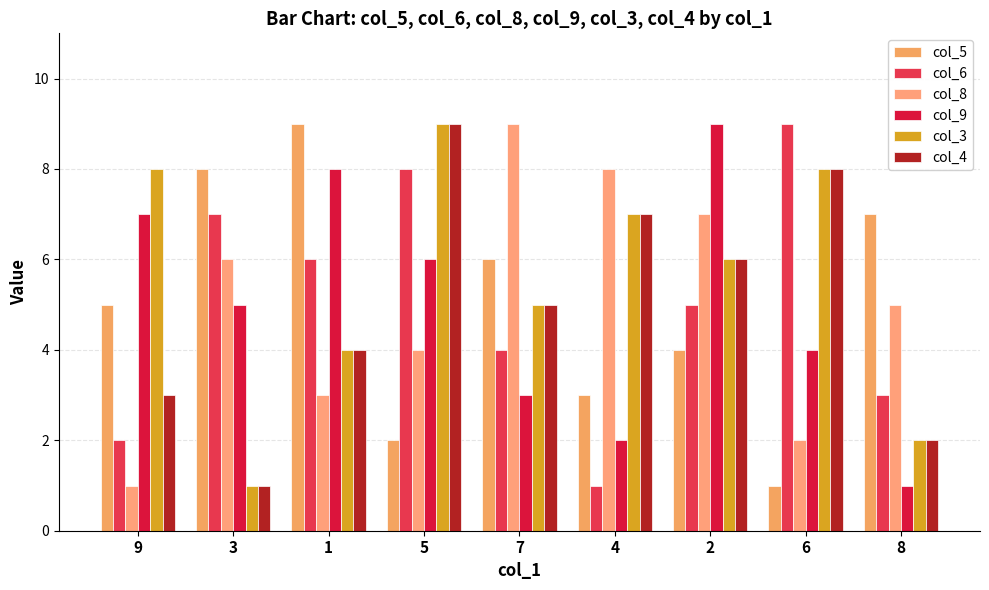

What position from the left is 3?

2